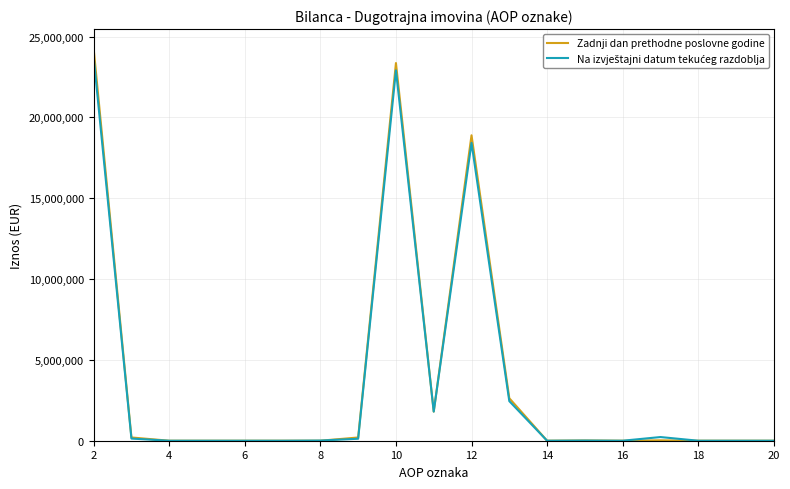

What is the maximum value for Zadnji dan prethodne poslovne godine?

24248985